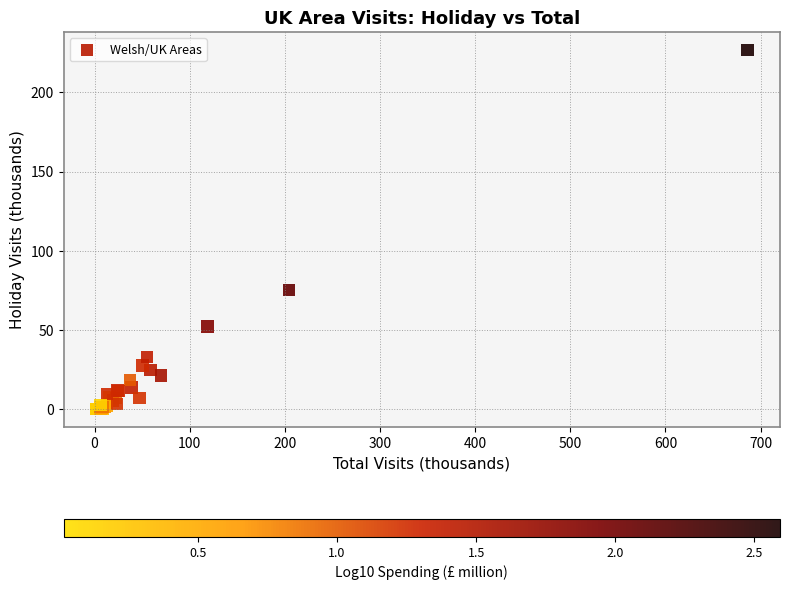

What Y value in the scatter plot is closest to 113?

75.2